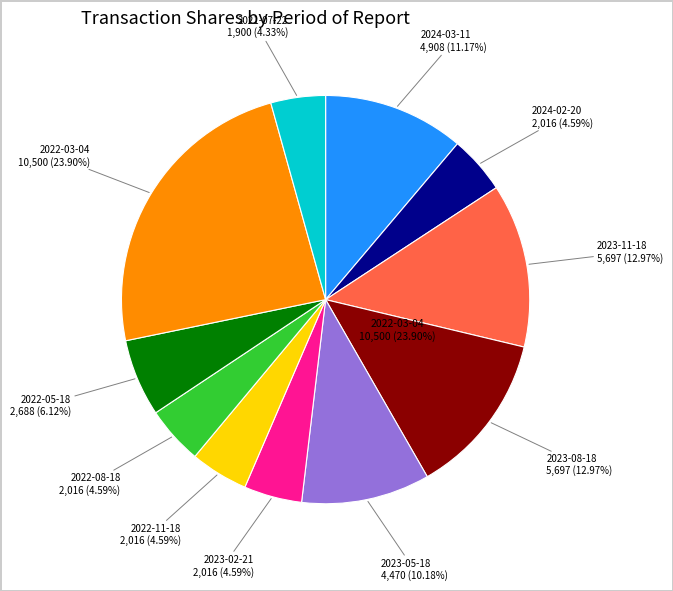

Which category has the biggest portion of the pie?

2022-03-04